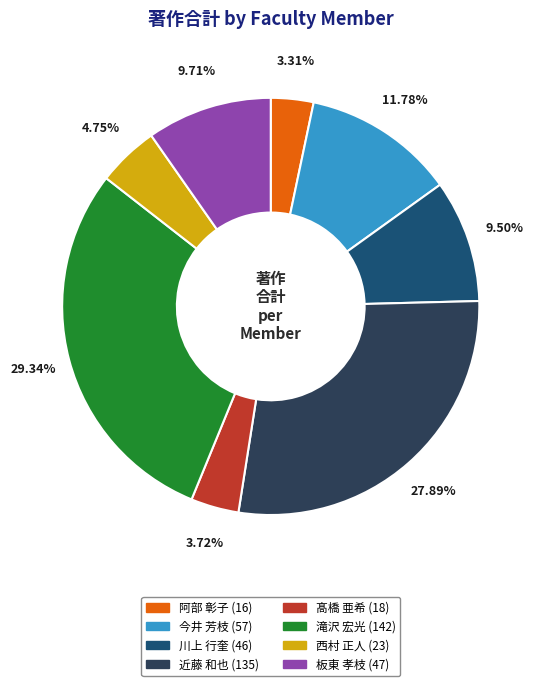

True or false: 髙橋 亜希 accounts for 4% of the total.

True